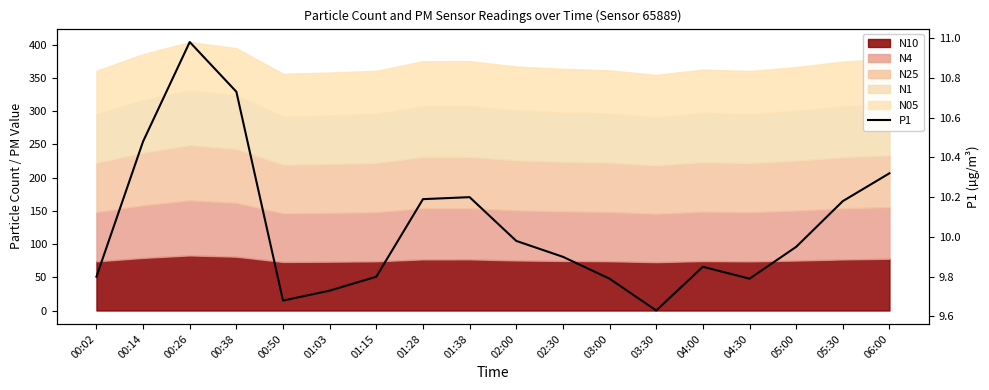

What is the ratio of the value at 01:28 to the value at 06:00?

1.0